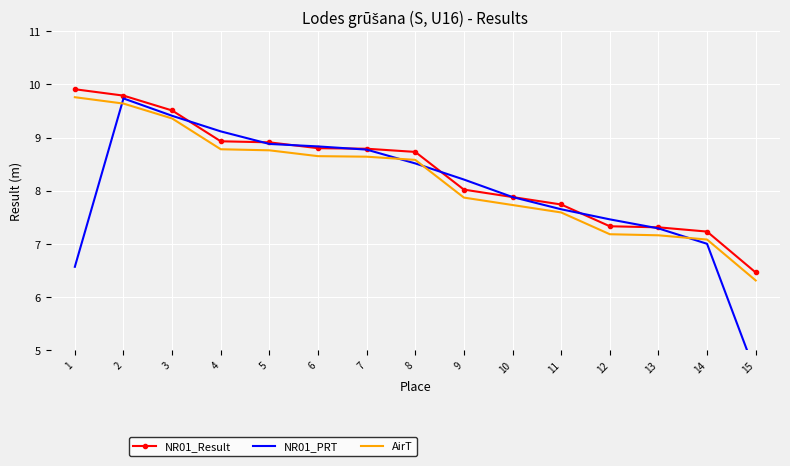

What is the value of the AirT point at the 4th from the left?

8.8